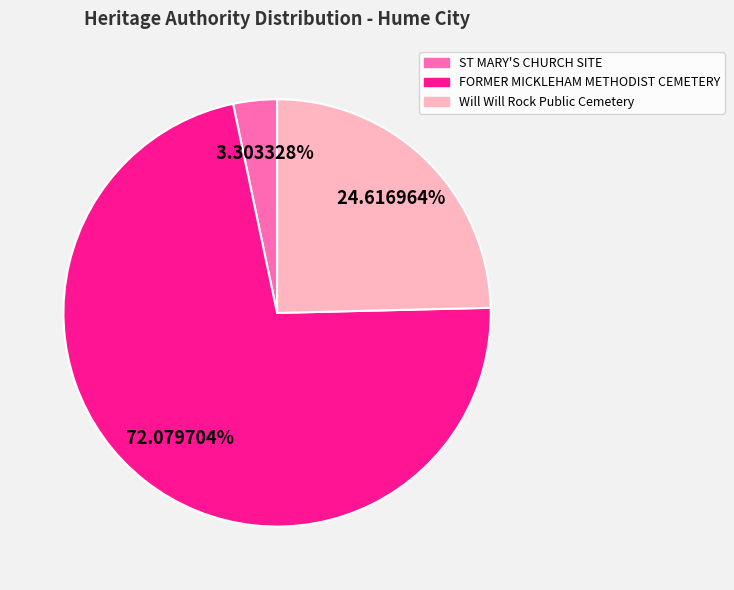

What percentage is the ST MARY'S CHURCH SITE slice, to the nearest percent?

3%